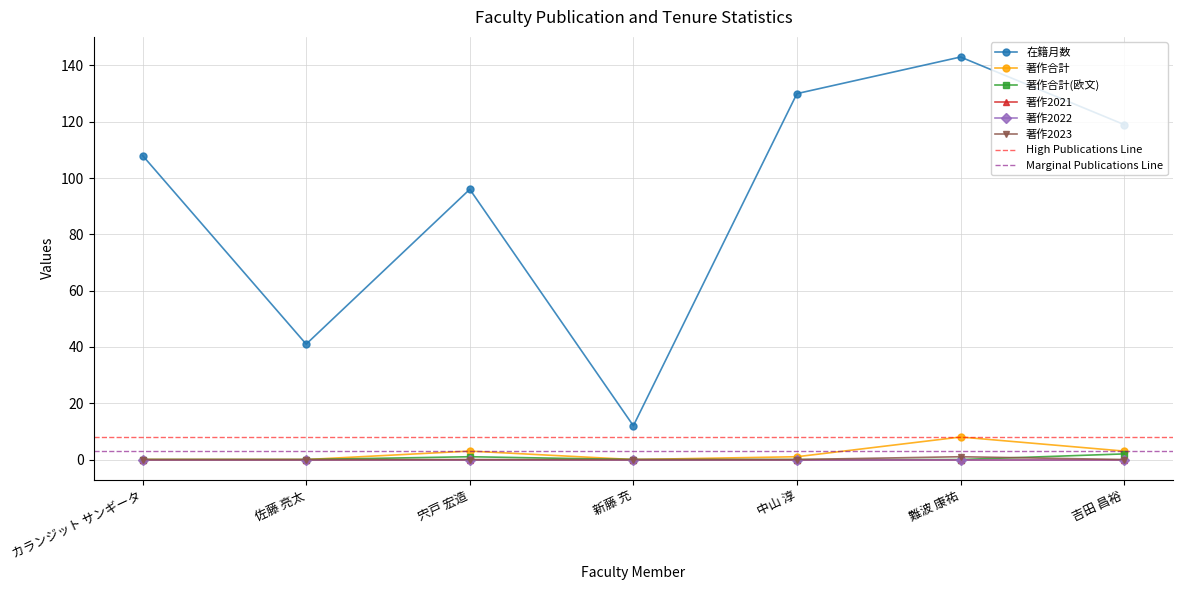

How many 著作合計(欧文) values are between 0 and 1?

6